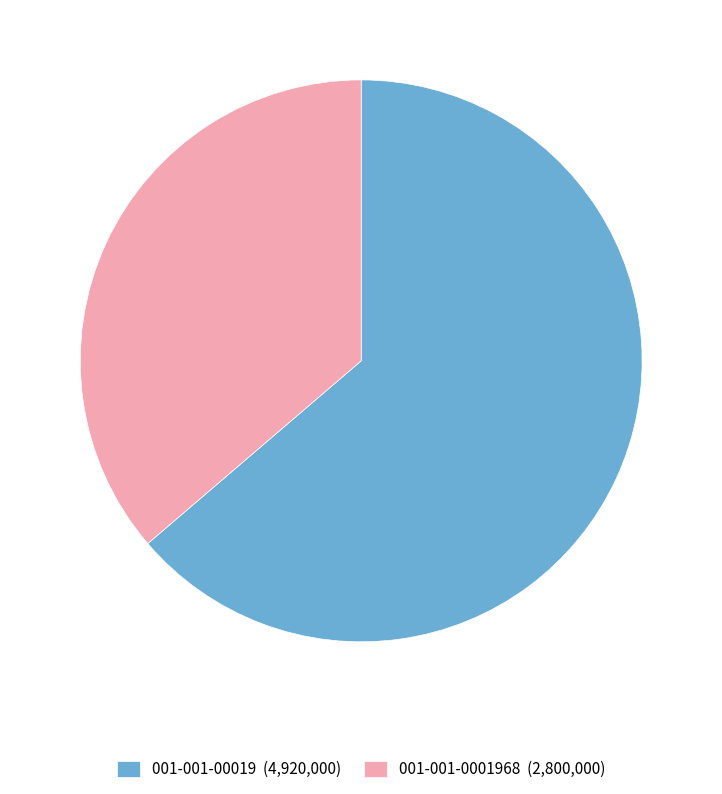

Is the sum of 001-001-00019 (4,920,000) and 001-001-0001968 (2,800,000) greater than half?

Yes